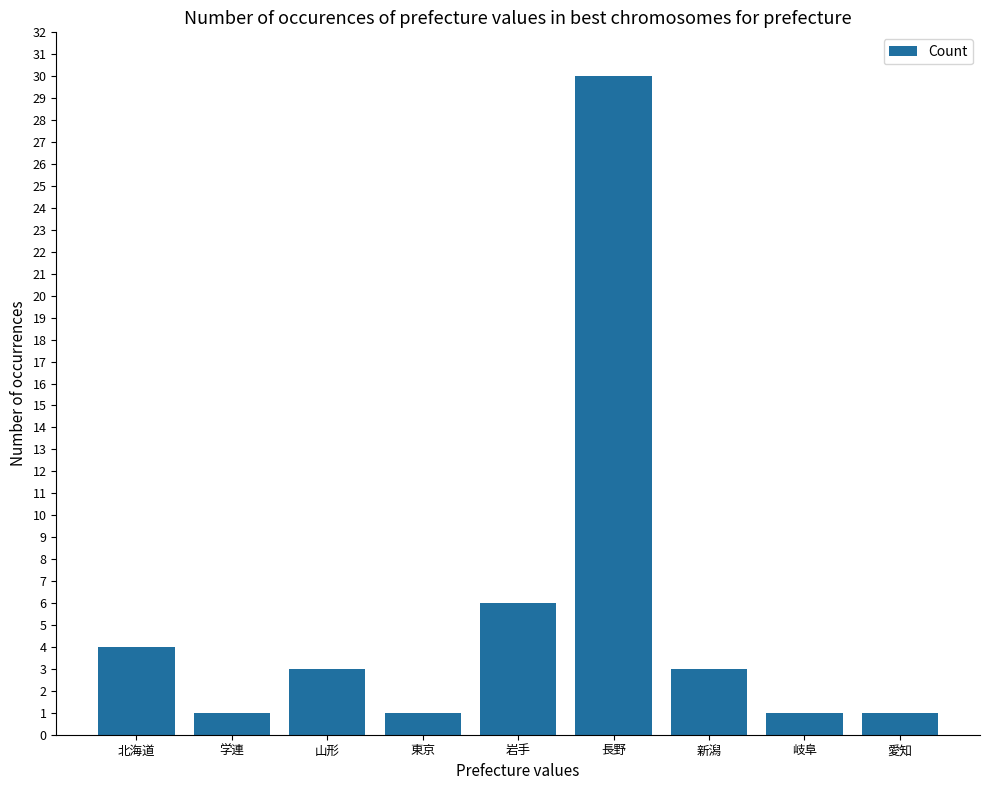

Which has a higher value, 愛知 or 新潟?

新潟